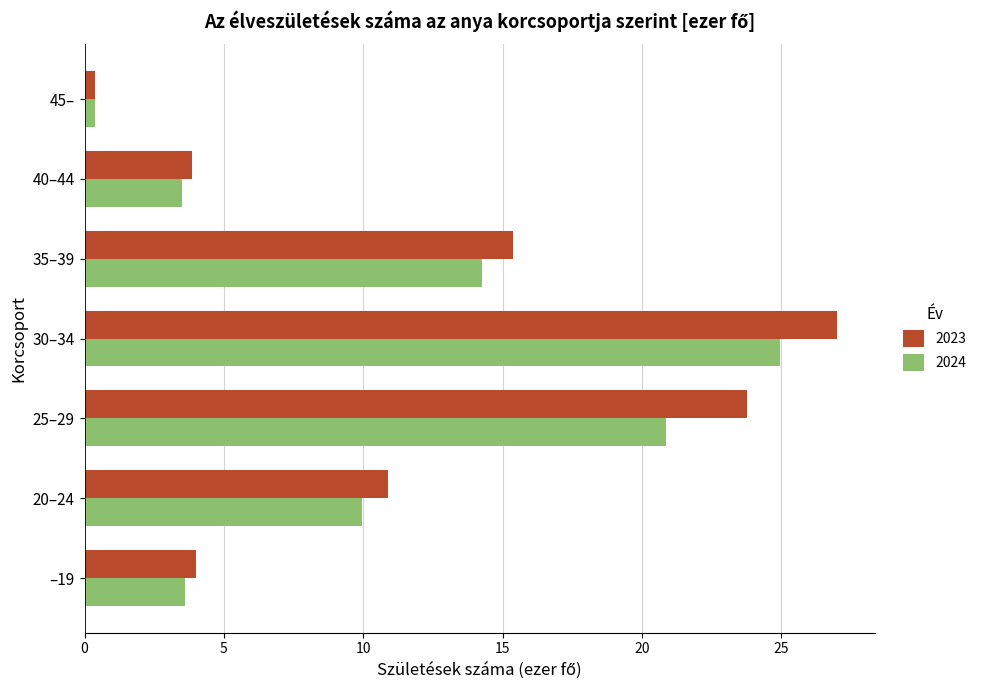

Count the number of categories in the chart.

7